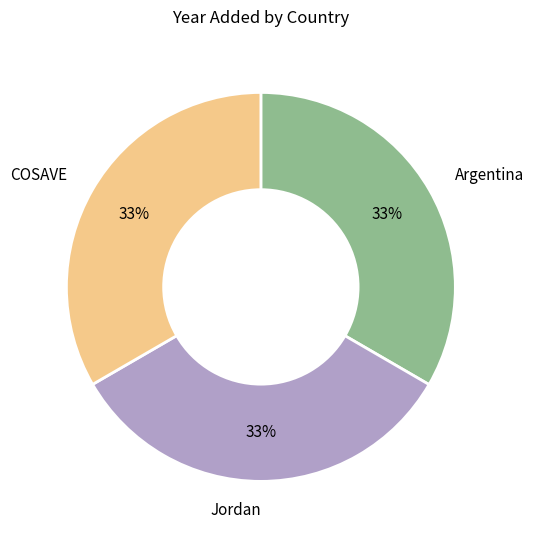

Does COSAVE account for over 50% of the chart?

No